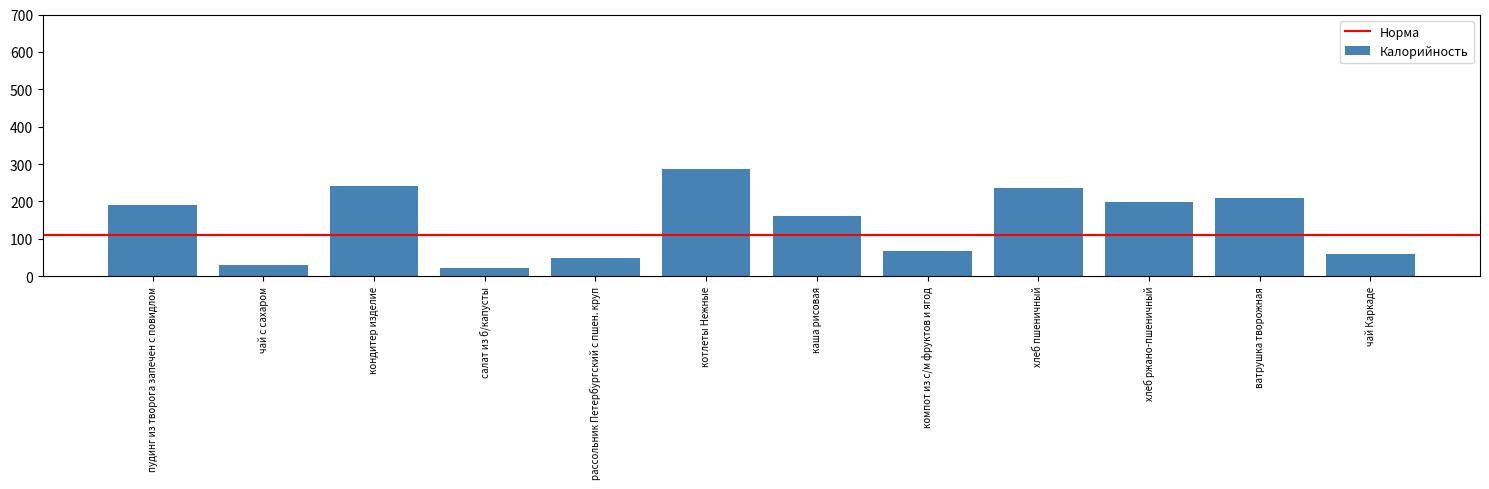

The chart shows a value of 30 at чай с сахаром. True or false?

True